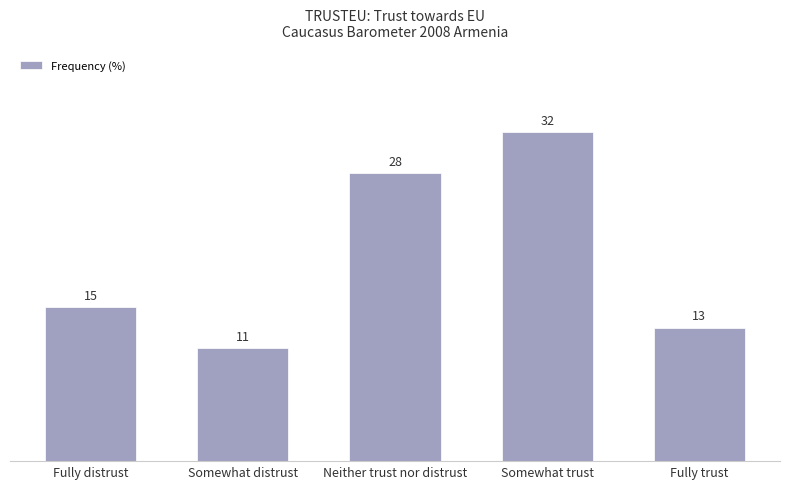

Rank the categories by value from lowest to highest.

Somewhat distrust, Fully trust, Fully distrust, Neither trust nor distrust, Somewhat trust